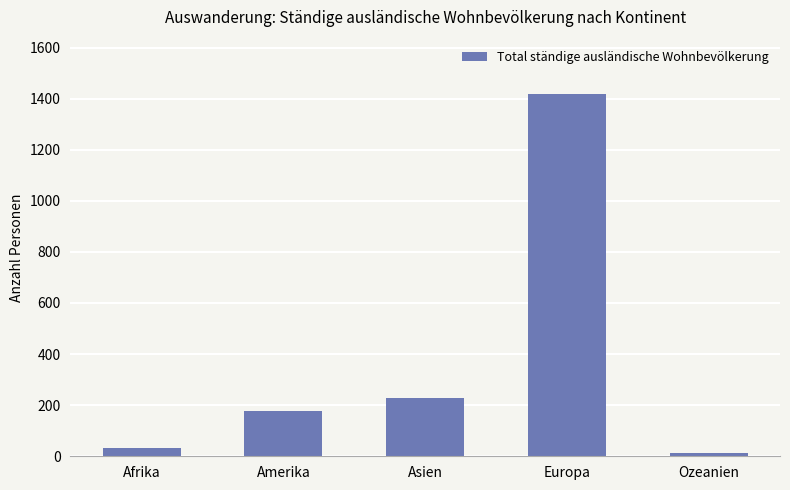

Are the bars grouped side by side (vs. stacked)?

No